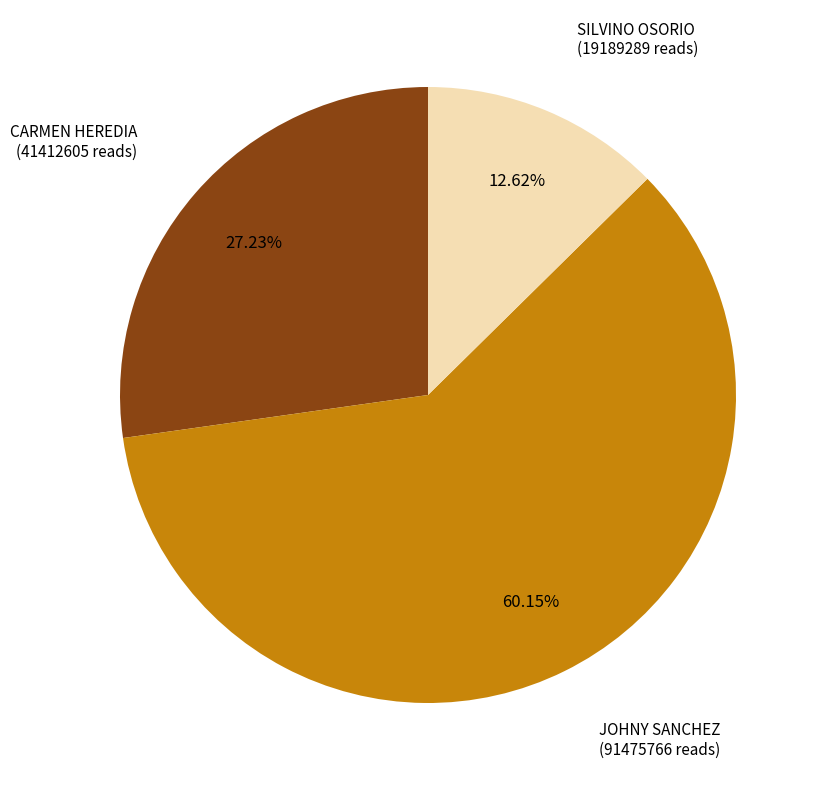

What percentage do JOHNY SANCHEZ and CARMEN HEREDIA together represent?

87.4%